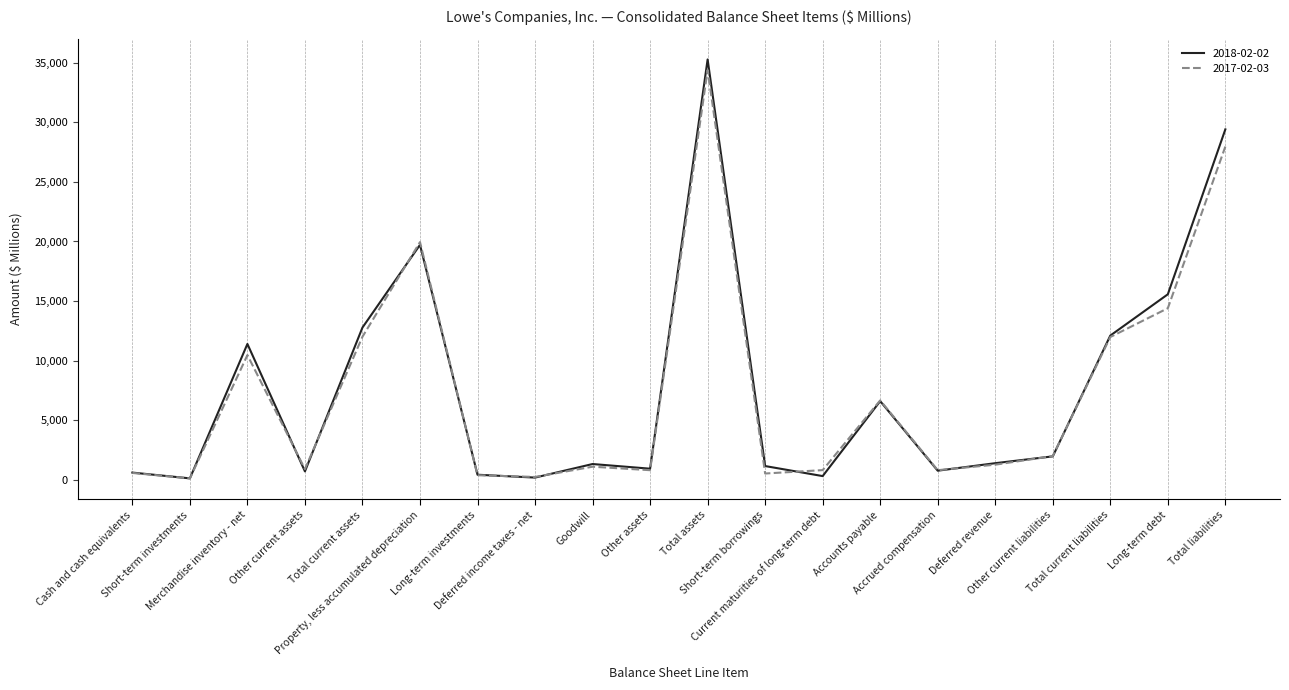

Which series has the widest spread of values?

2018-02-02